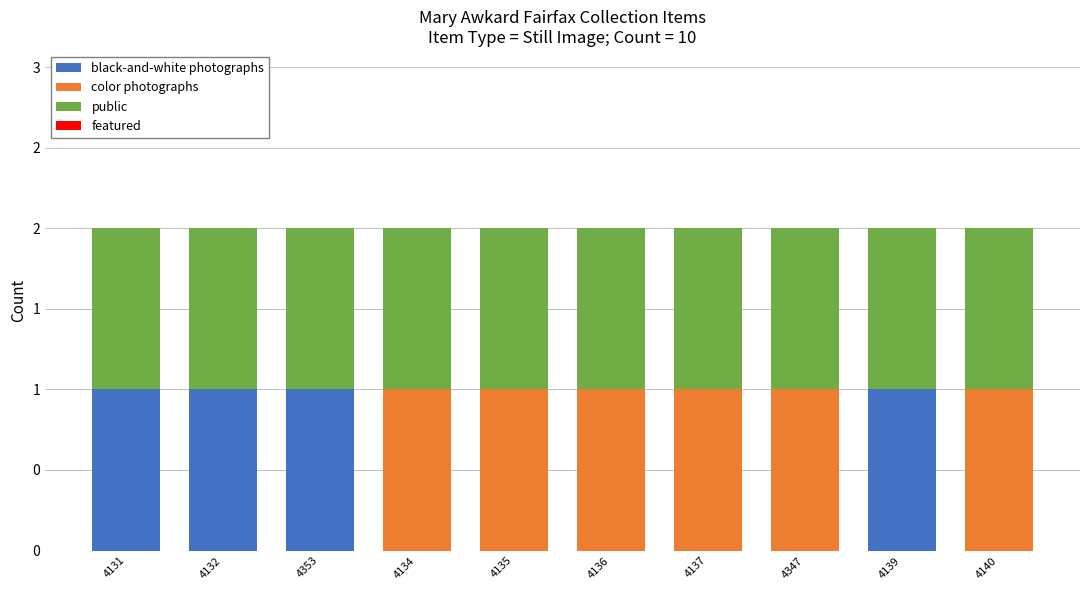

Are the bars grouped side by side (vs. stacked)?

No